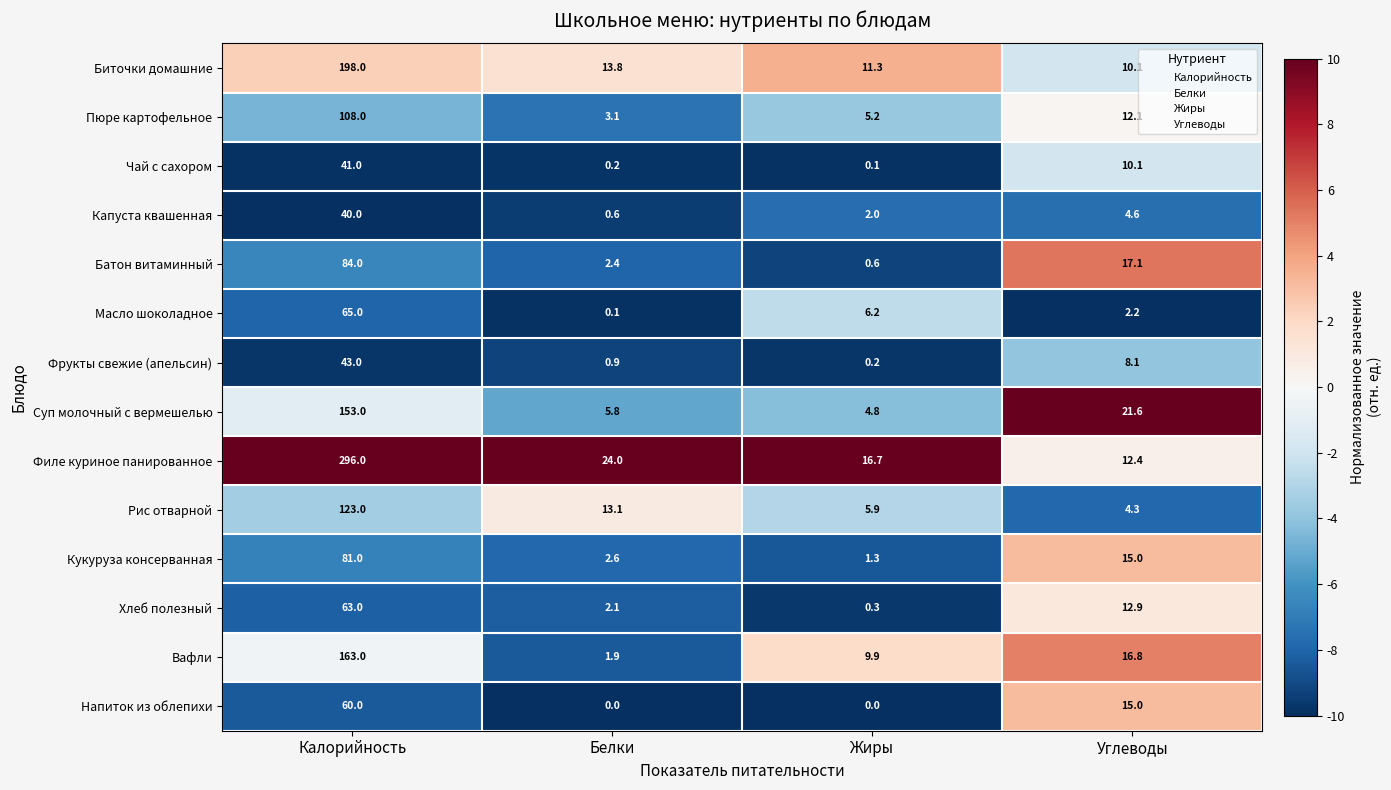

At which label is Напиток из облепихи closest to 30?

Углеводы